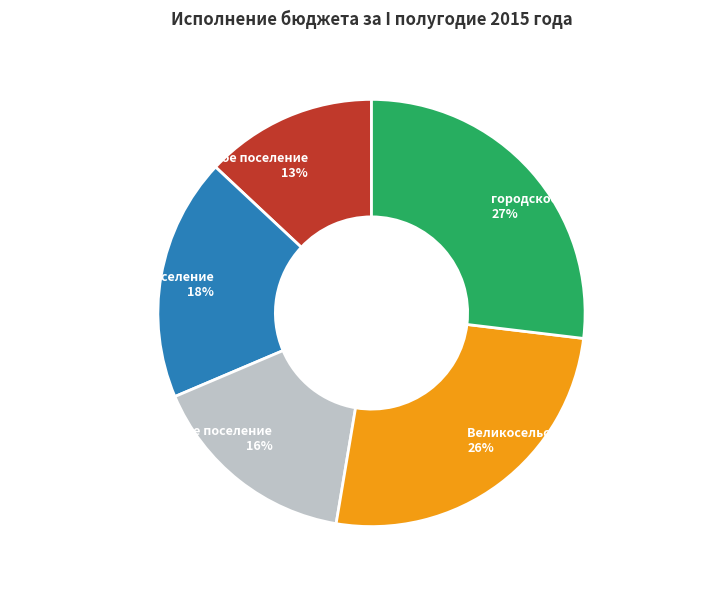

To the nearest percent, what is the difference between the Митинское сельское поселение and Шопшинское сельское поселение slice percentages?

2%